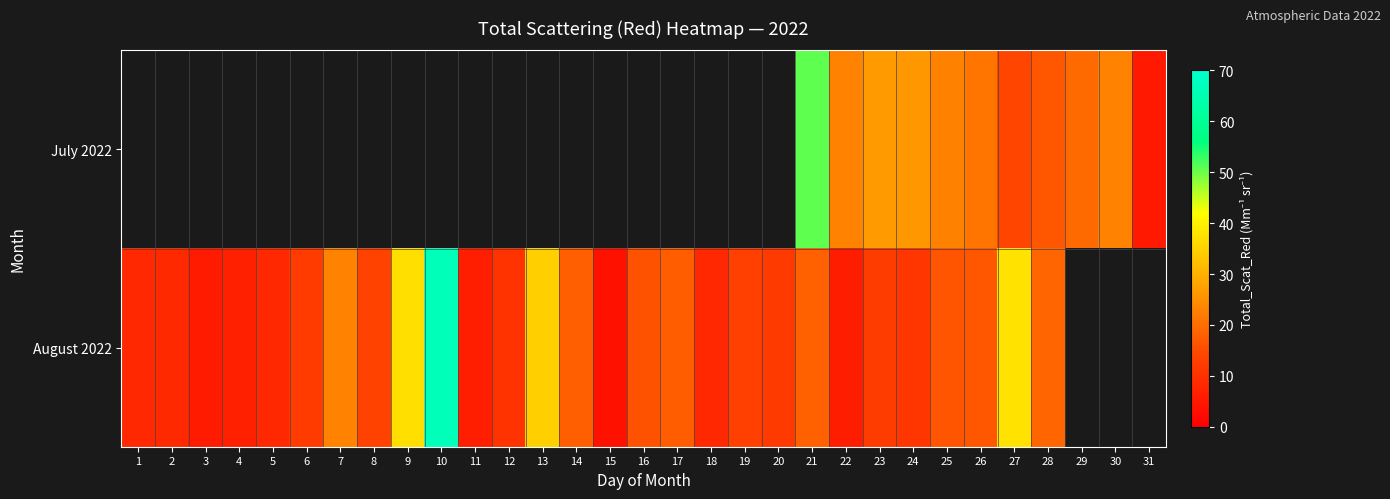

Which series has the largest range (max minus min)?

August 2022